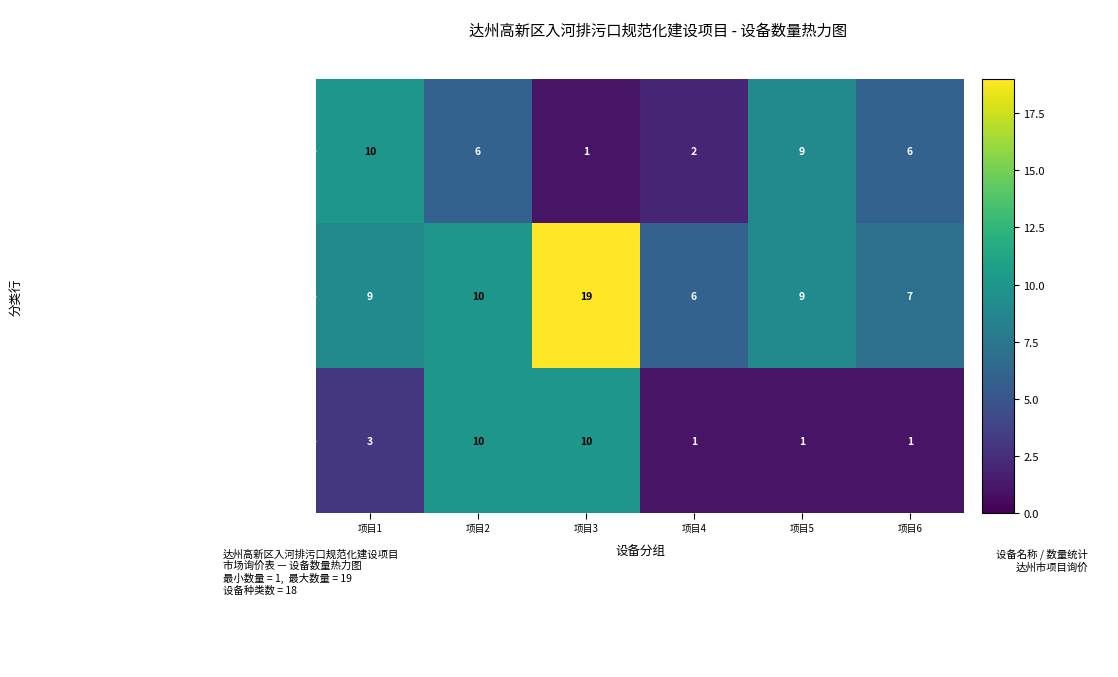

What is the sum of the 标识牌 / 超声波流量计 / 插入式 / 卧底多普勒 / 遥测终端机 / 巴歇尔槽 values at 项目3 and 项目6?

7